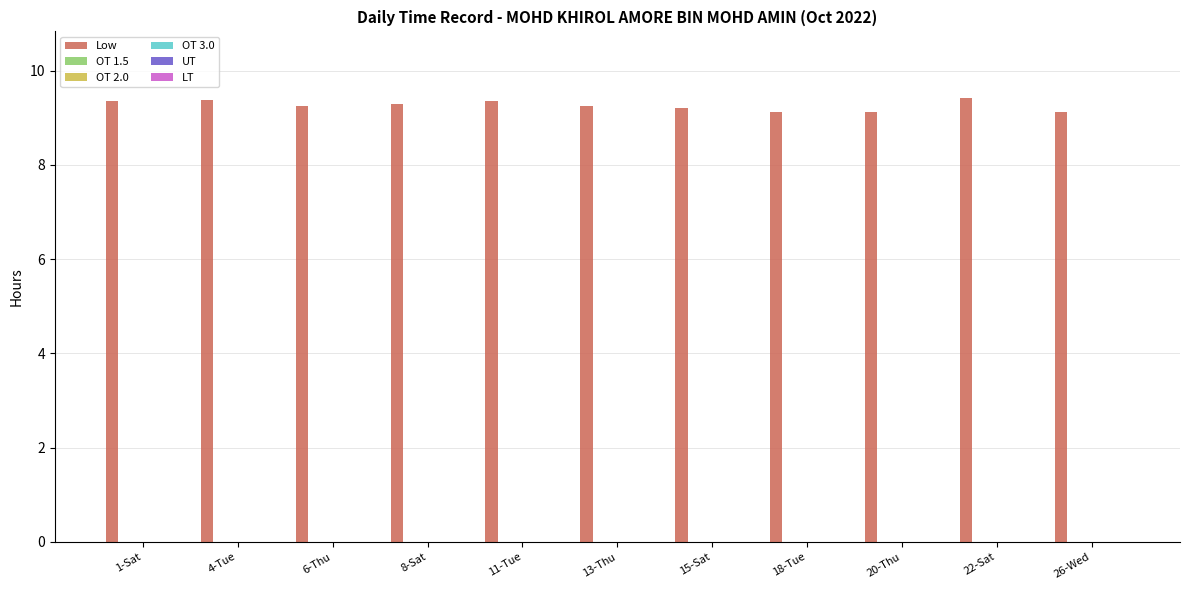

Does the chart contain any negative values?

No